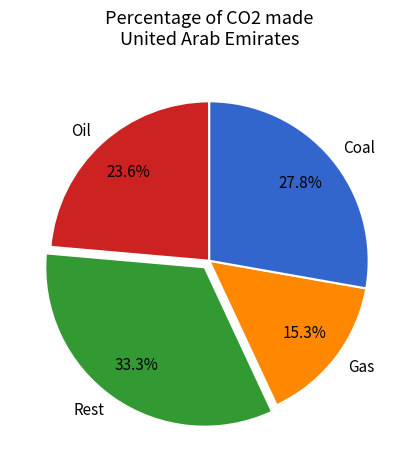

Combined, what portion of the pie is Oil and Rest?

56.9%